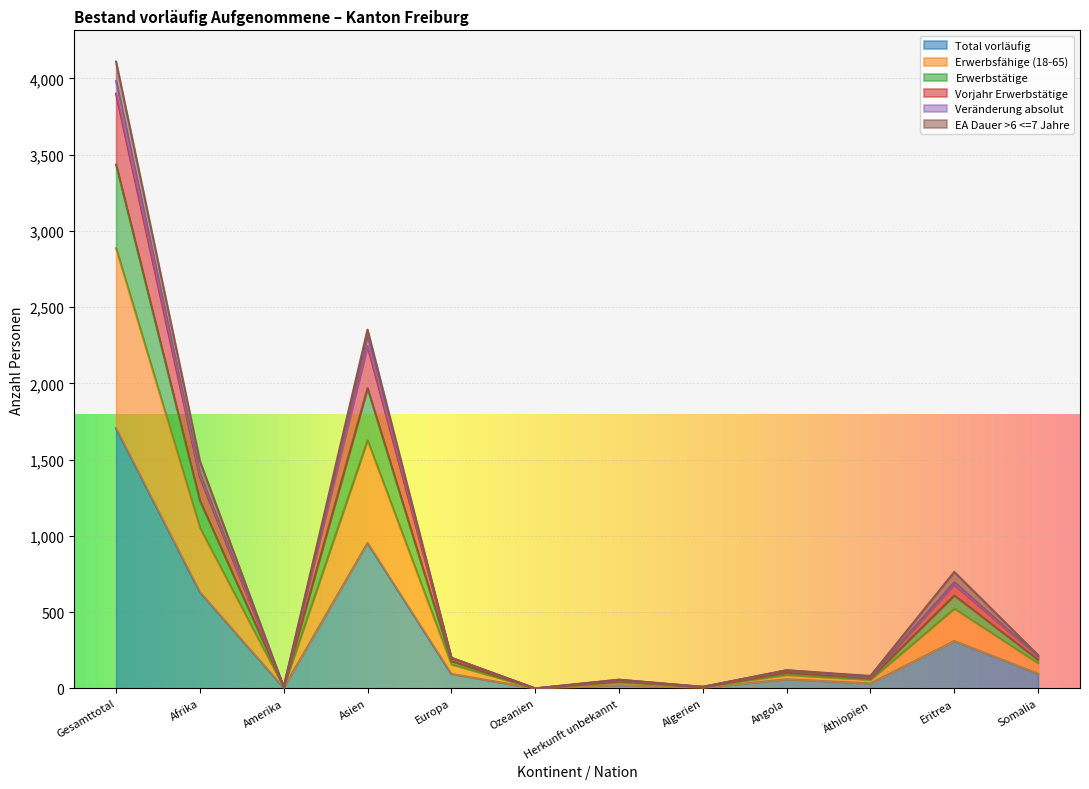

How many values in Erwerbstätige are above zero?

11